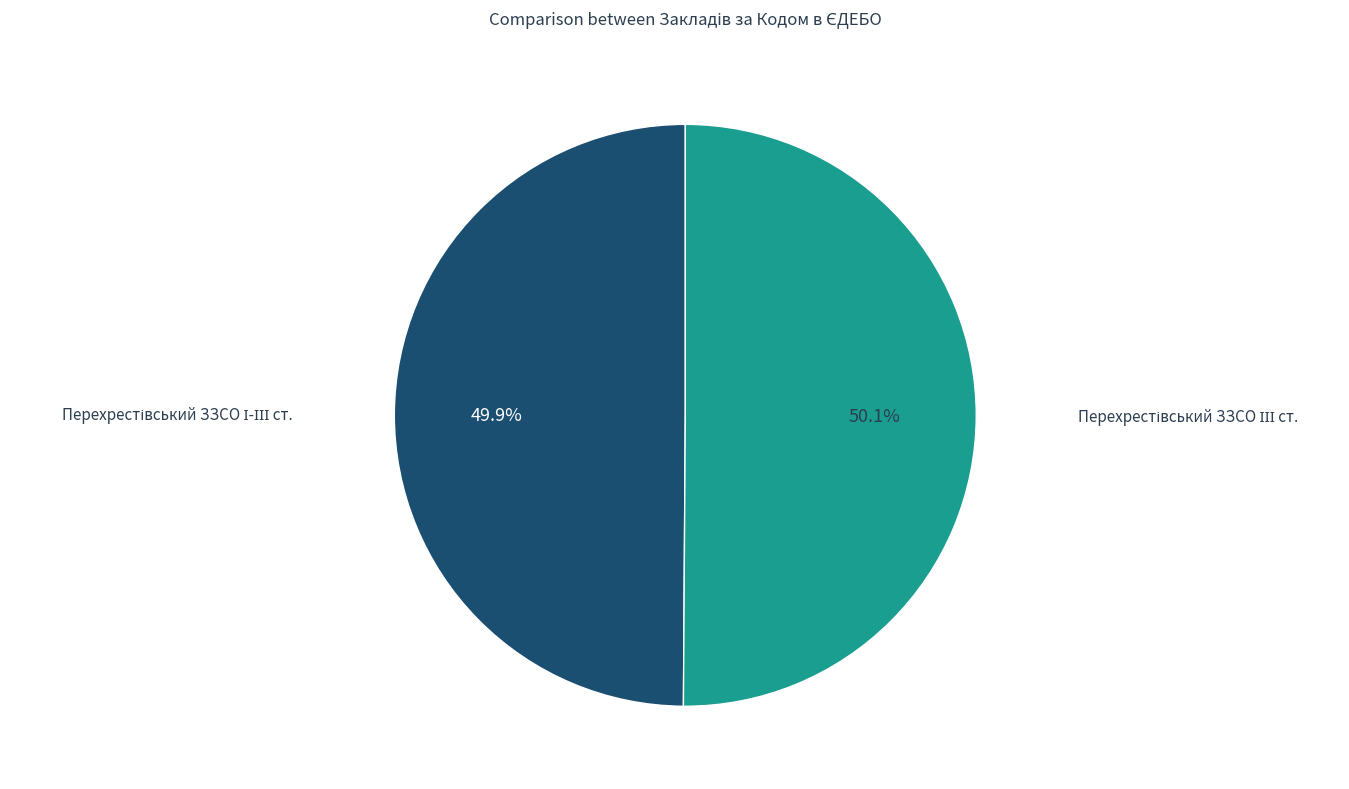

Is there a majority slice in this chart?

Yes